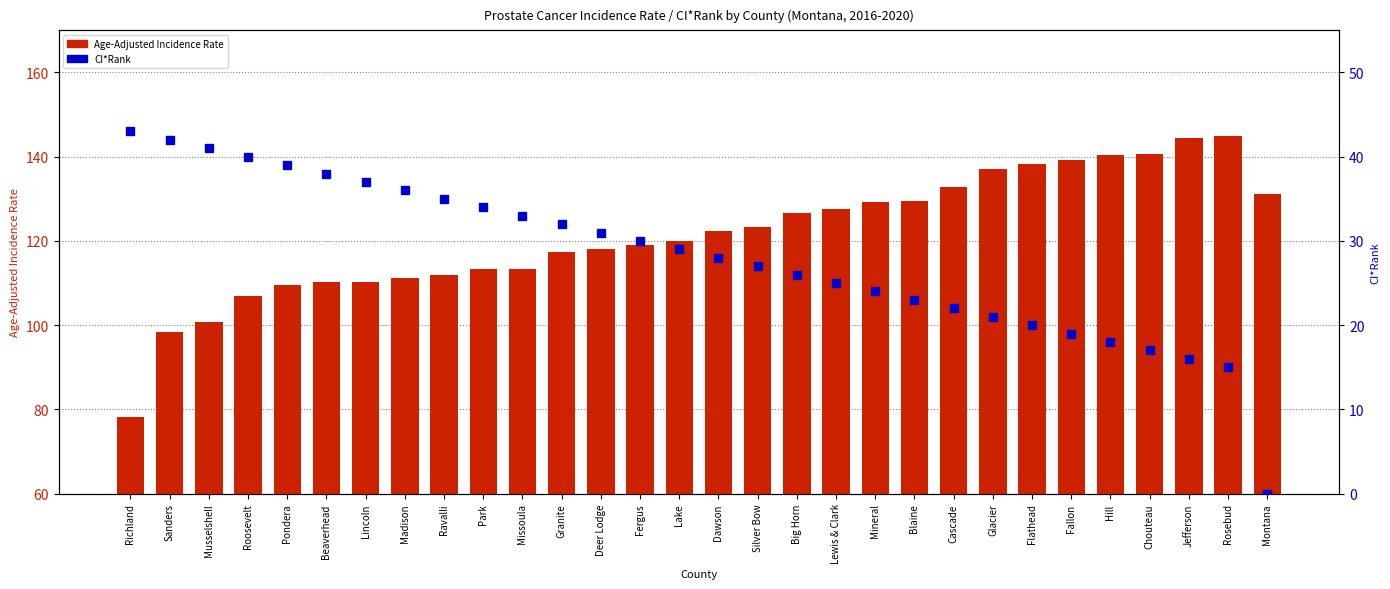

Read the Age-Adjusted Incidence Rate value at Rosebud.

144.9